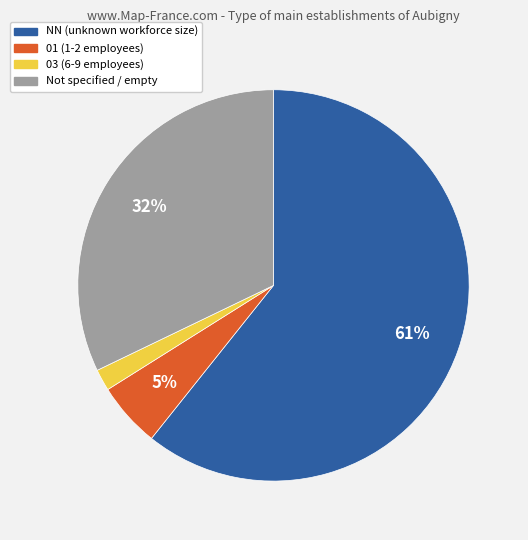

Does any single category account for the majority?

Yes